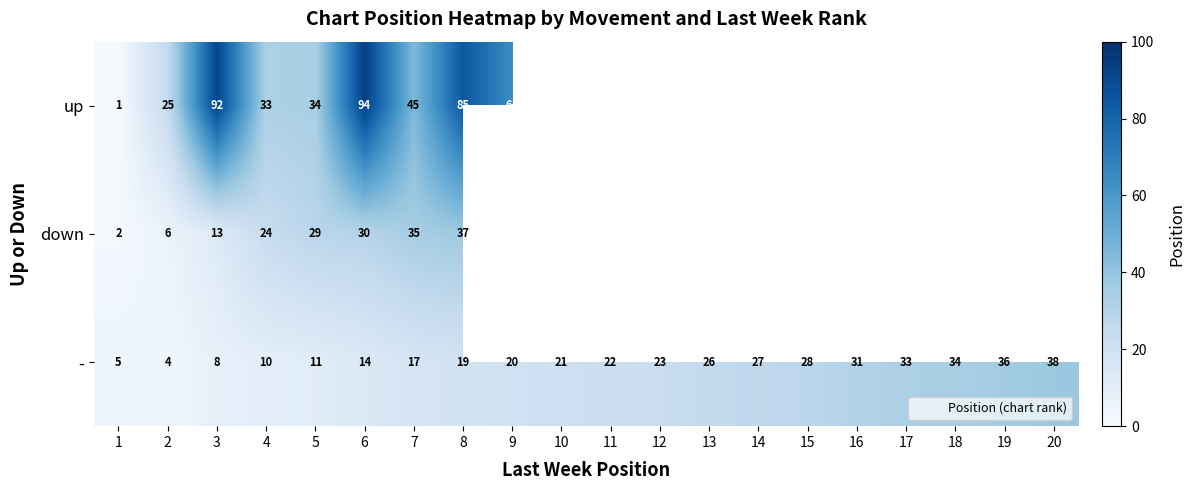

At which label does - first exceed 22?

12